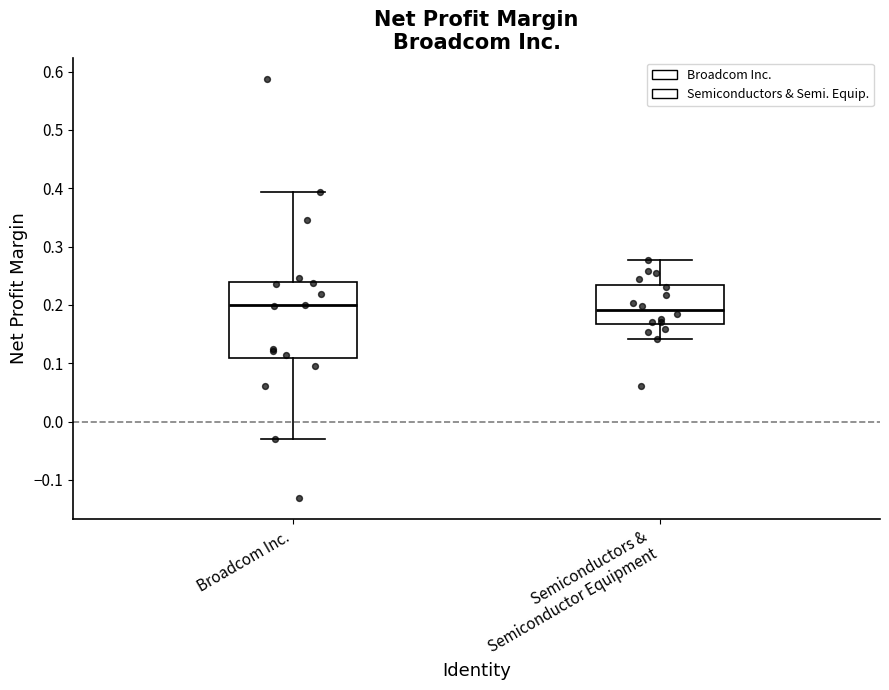

Where does the lower whisker of the box for Semiconductors & Semiconductor Equipment end on the y-axis? The values are not printed on the chart, so give them approximately, as read against the axis.

0.14